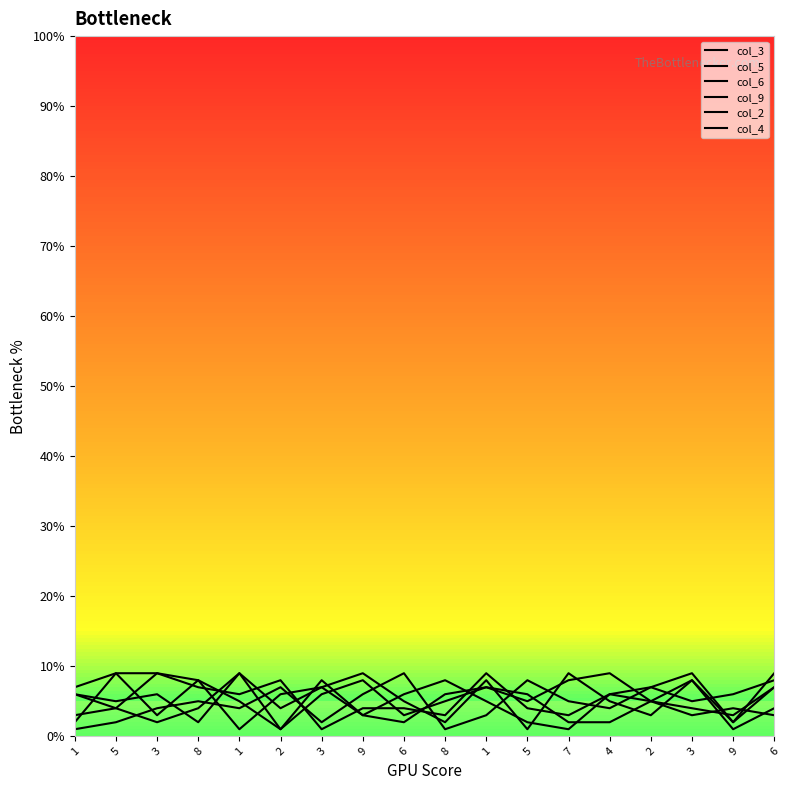

The value of col_3 at 8 is 2. True or false?

True